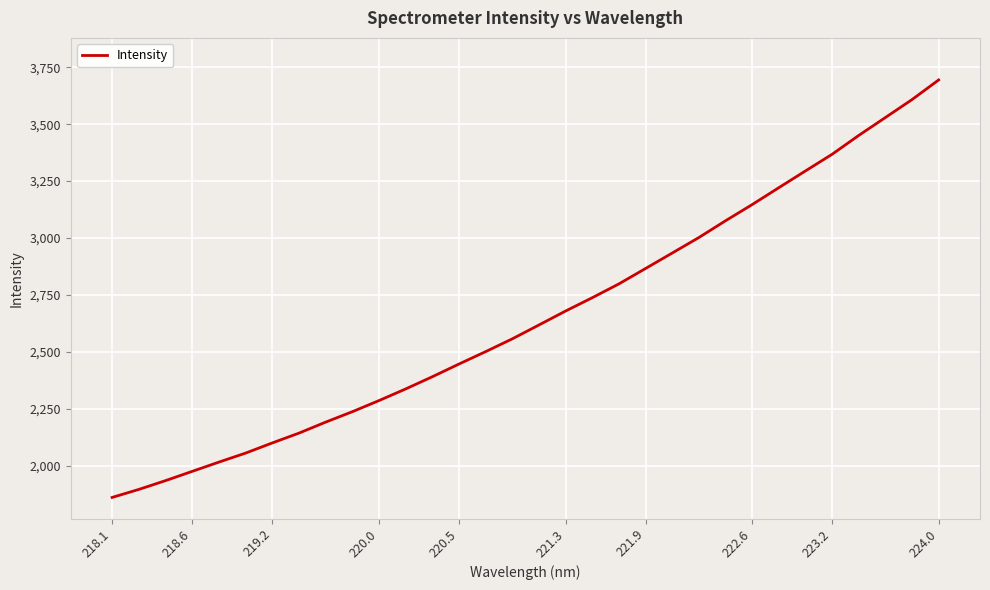

What is the minimum value shown in the chart?

1859.8